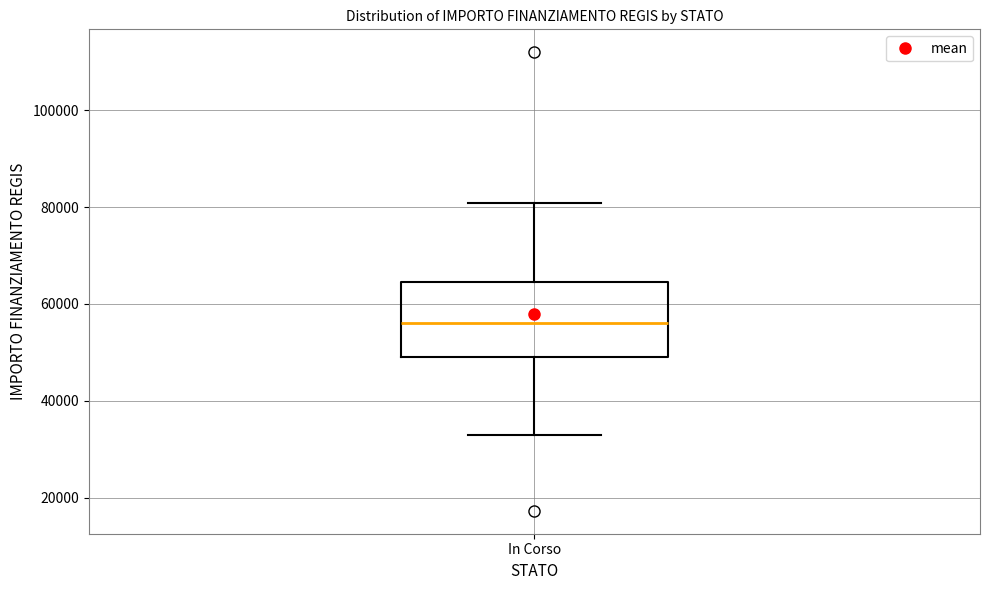

Read this box plot against the y-axis: the position of the median line, the range covered by the box, and the ends of both whiskers. The values are not printed on the chart, so give them approximately, as read against the axis.

median 56000, box 50000 to 64000, whiskers 32000 to 80000